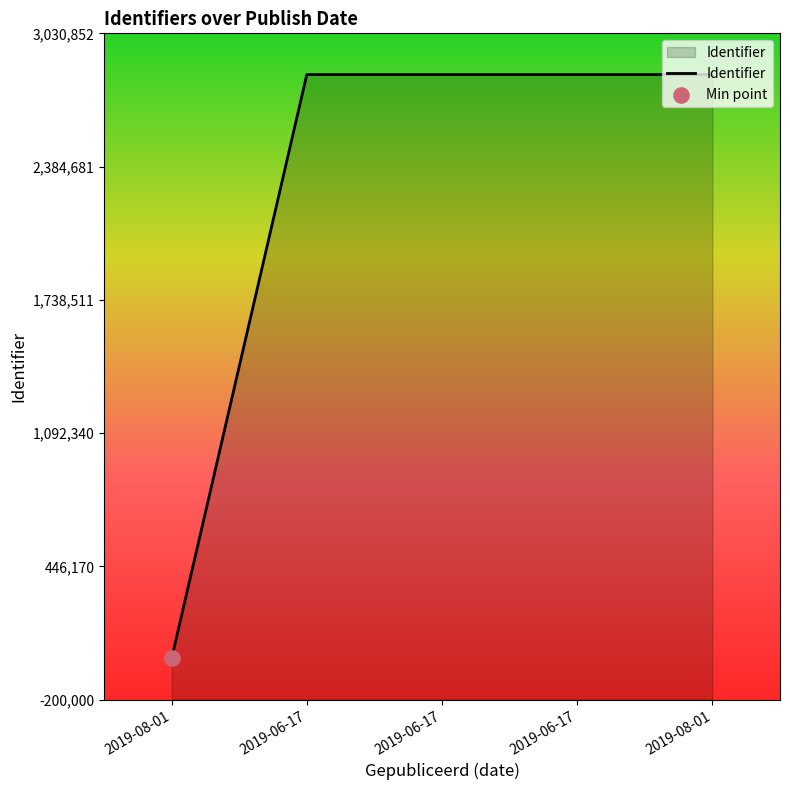

Between 2019-08-01 and 2019-06-17, which is larger?

2019-08-01